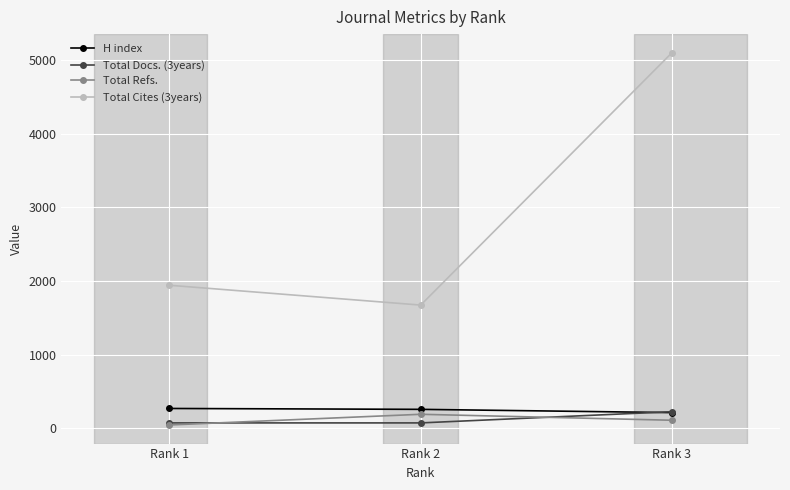

How many data points in Total Refs. are less than 110?

1